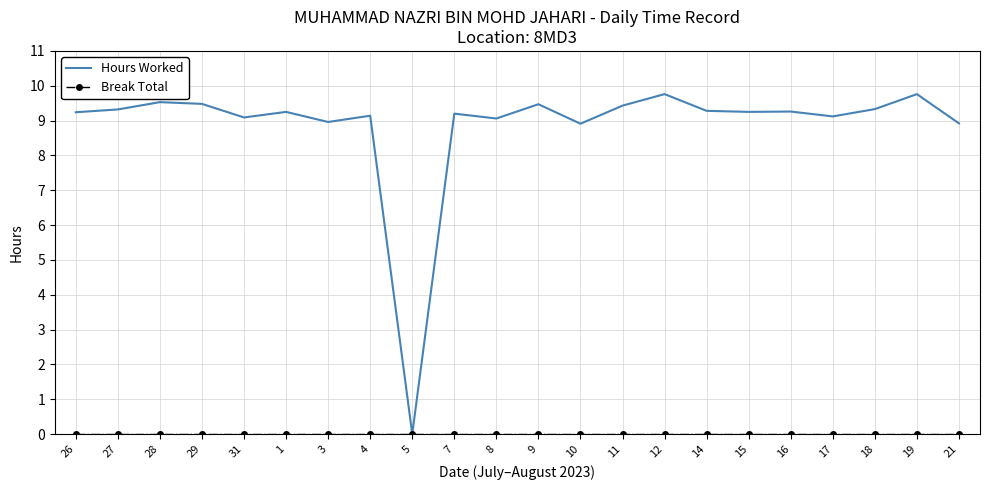

Which series has the widest spread of values?

Hours Worked